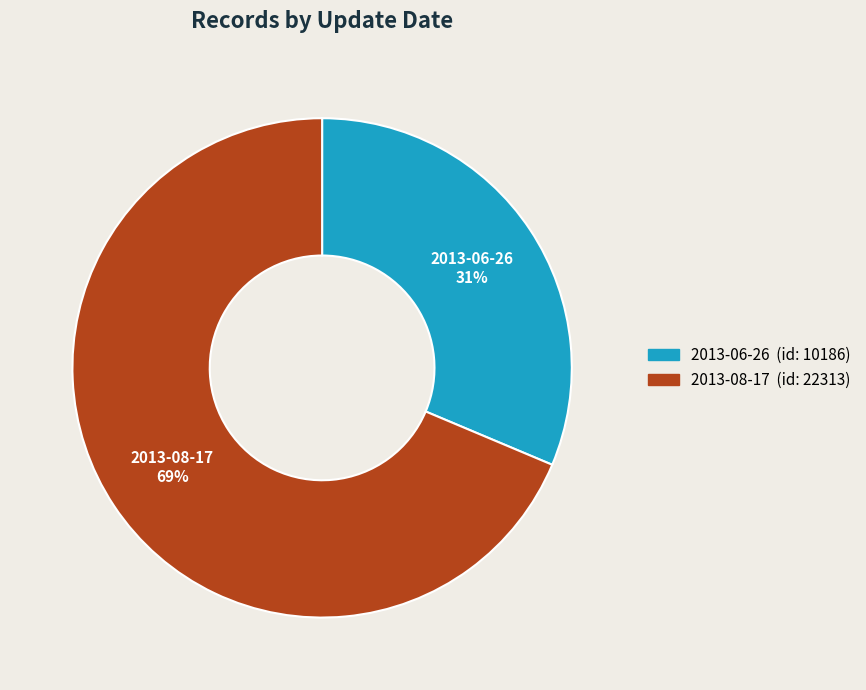

Combined, do 2013-08-17 and 2013-06-26 account for over 50%?

Yes